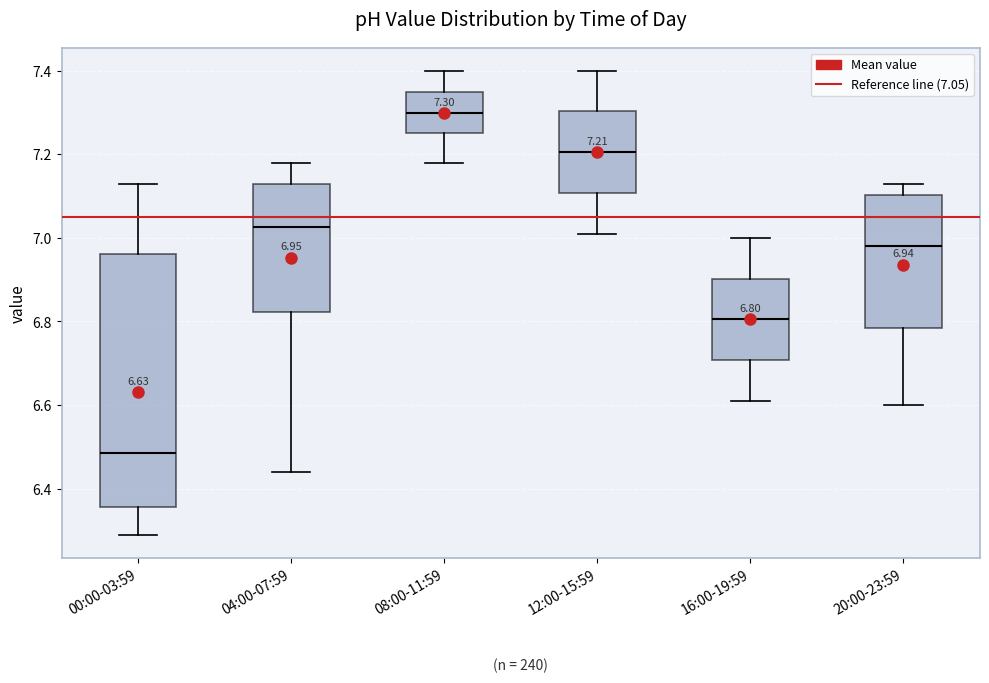

Comparing the boxes themselves (not the whiskers), which one is the tallest?

00:00-03:59